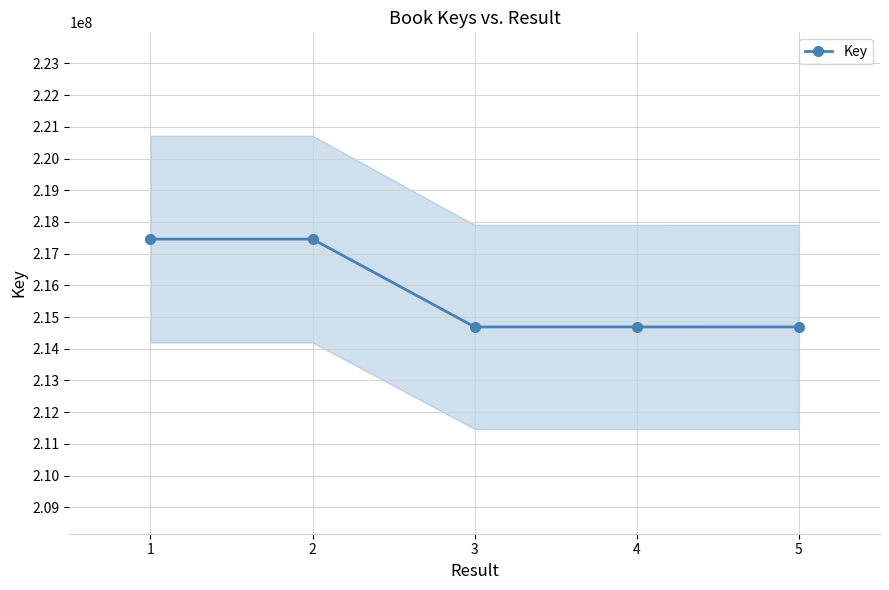

The value at 2 is 88176947. True or false?

False